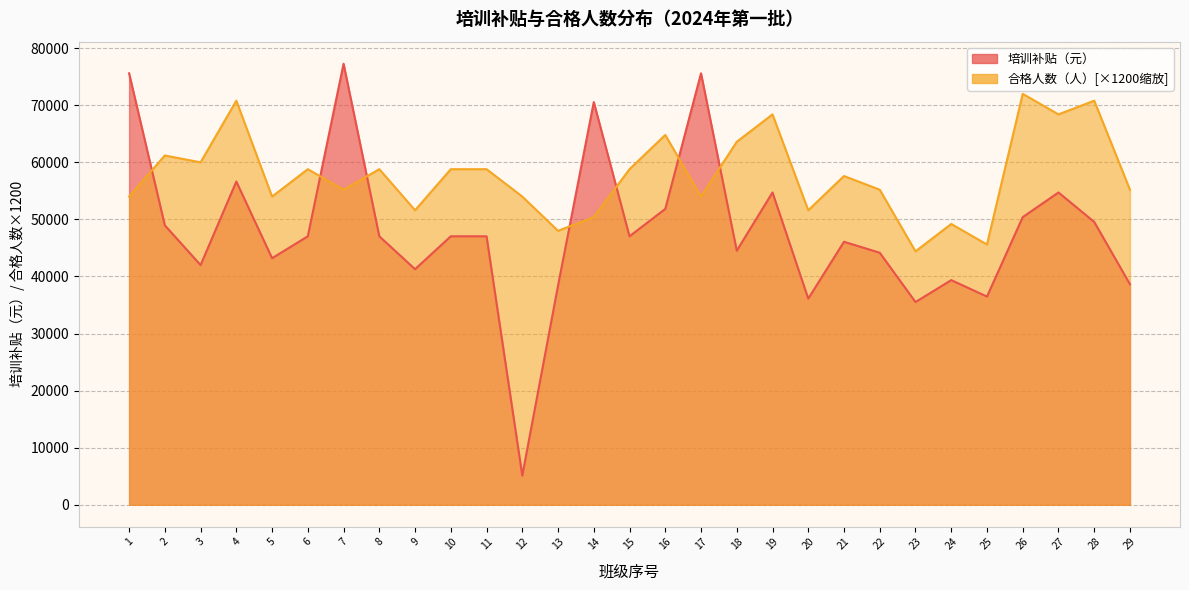

How many intersections are there between 培训补贴（元） and 合格人数（人）?

7